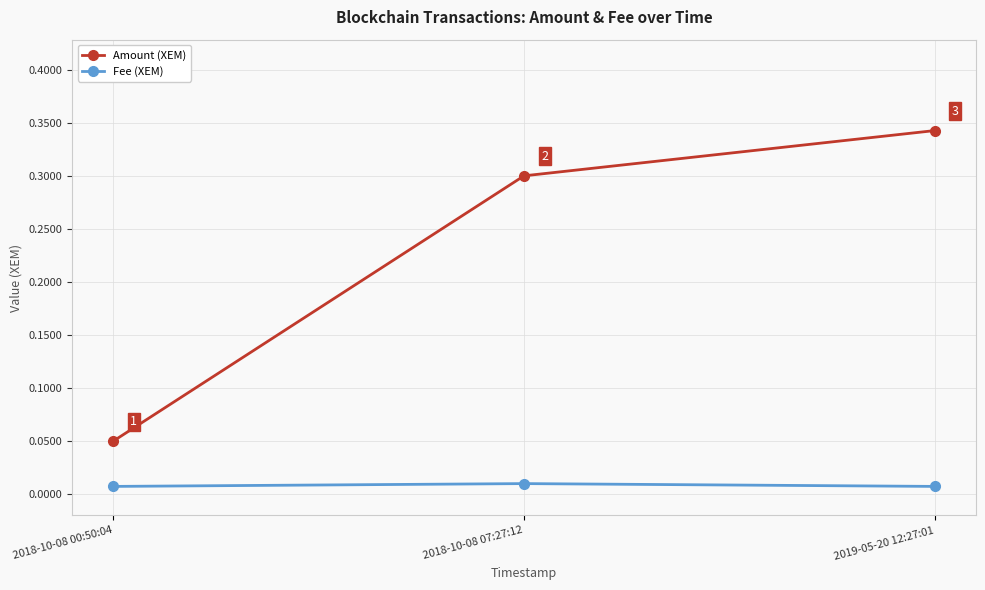

What position from the right is 2019-05-20 12:27:01?

1